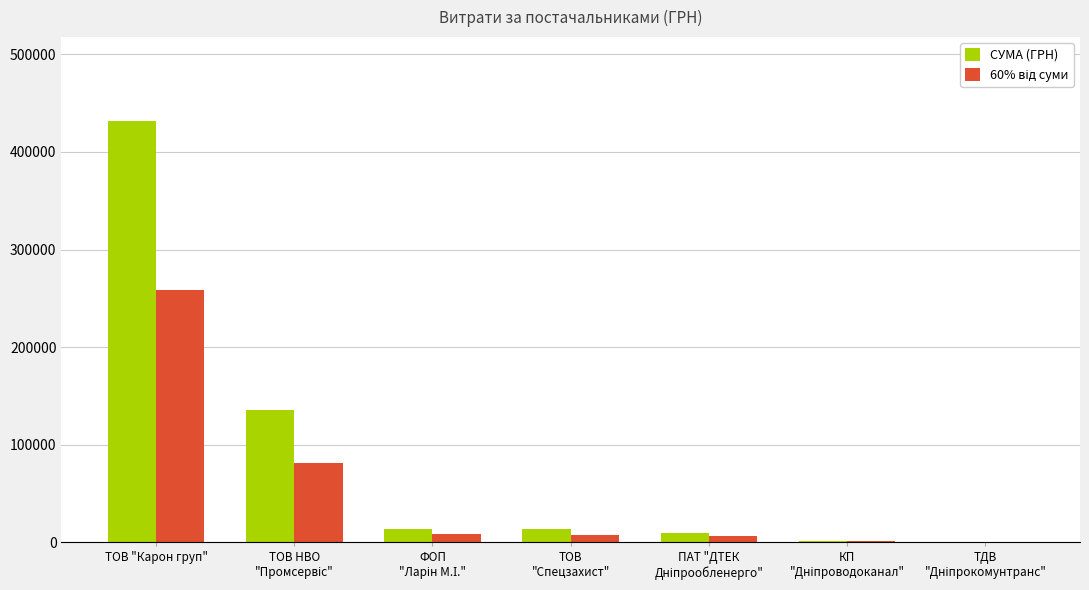

At which category is the sum across all series the highest?

ТОВ "Карон груп"